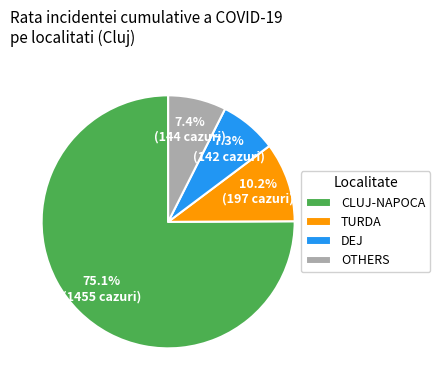

Is CLUJ-NAPOCA the majority of the pie?

Yes